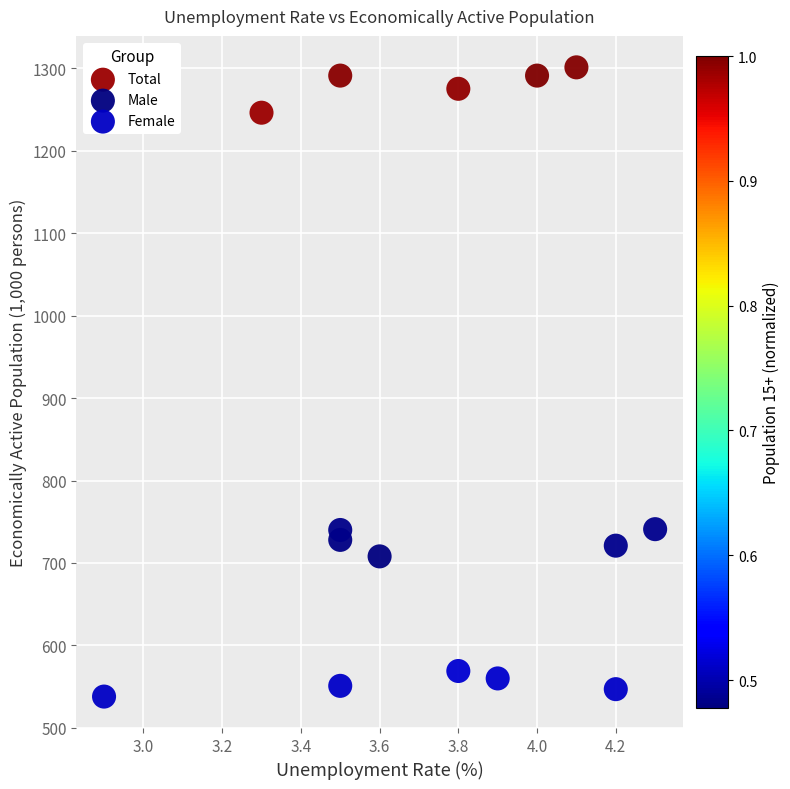

Which series reaches the minimum Y coordinate?

Female